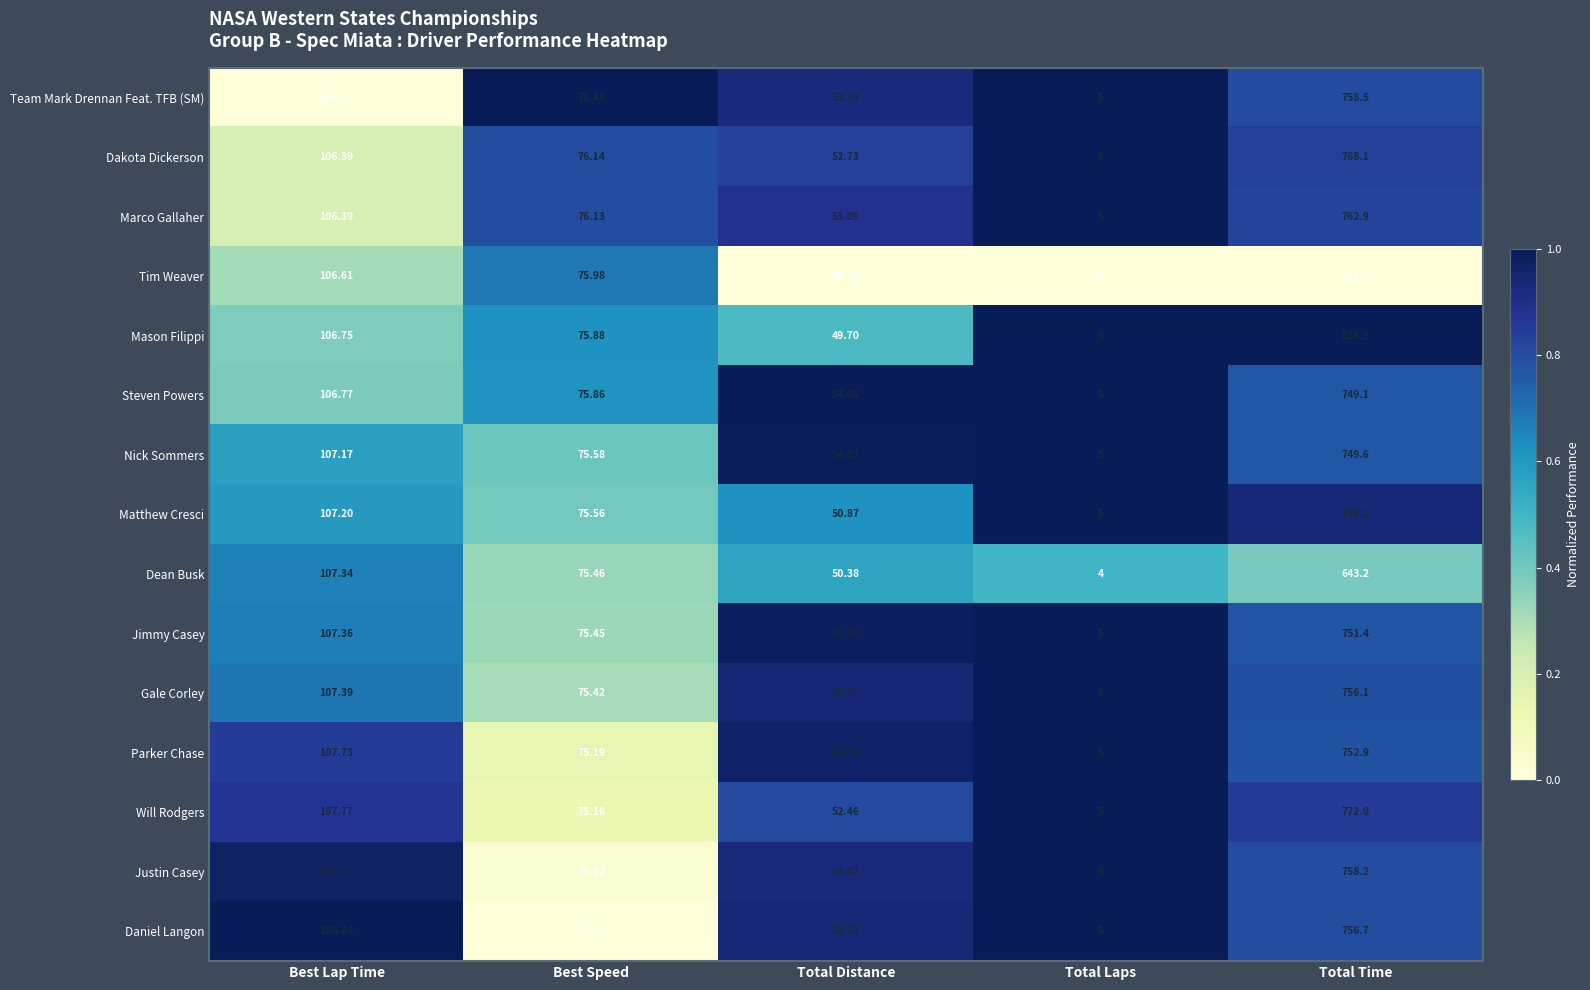

At Total Time, list the series in order from smallest to largest.

Tim Weaver, Dean Busk, Steven Powers, Nick Sommers, Jimmy Casey, Parker Chase, Gale Corley, Daniel Langon, Justin Casey, Team Mark Drennan Feat. TFB (SM), Marco Gallaher, Dakota Dickerson, Will Rodgers, Matthew Cresci, Mason Filippi